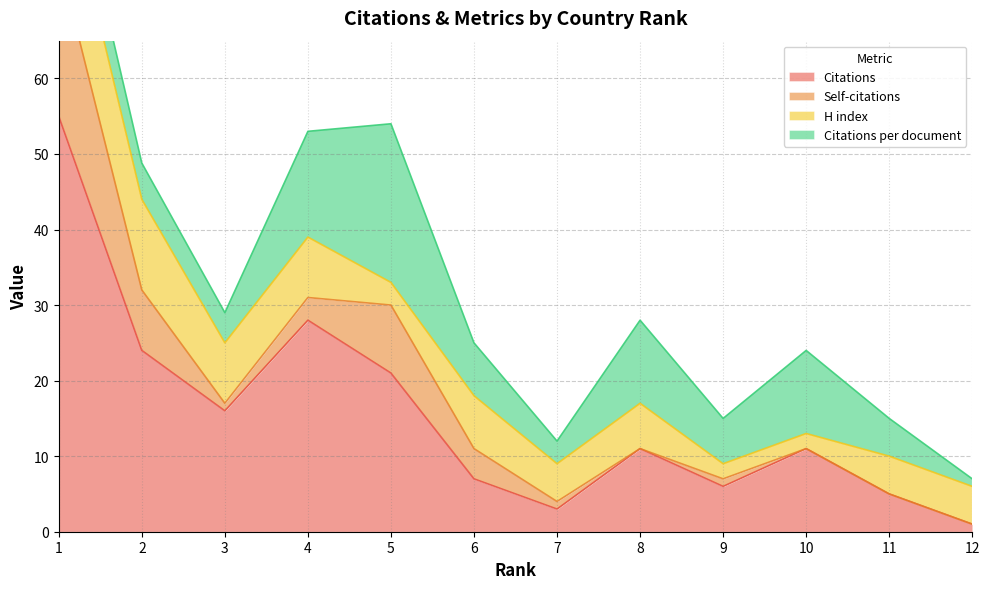

What is the value of the Self-citations point at the 9th from the left?

1.0